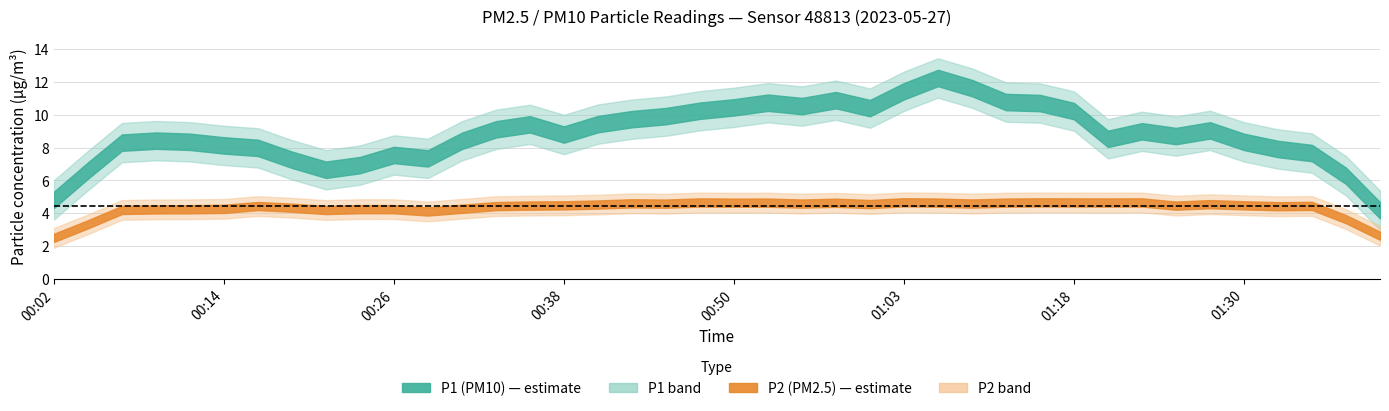

How many lines are shown in the chart?

2